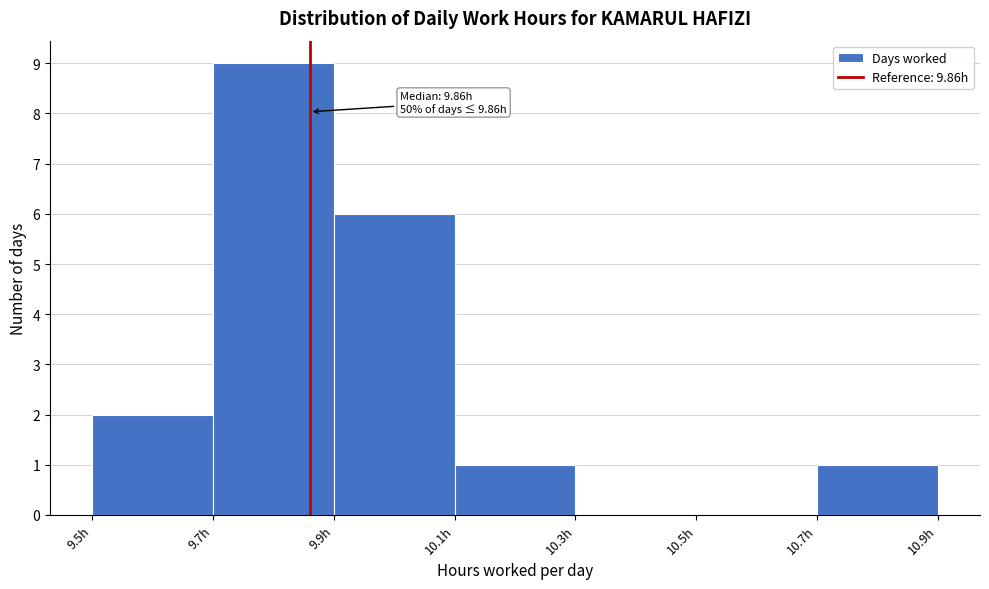

Which range on the x-axis has the tallest bar?

9.7 to 9.9